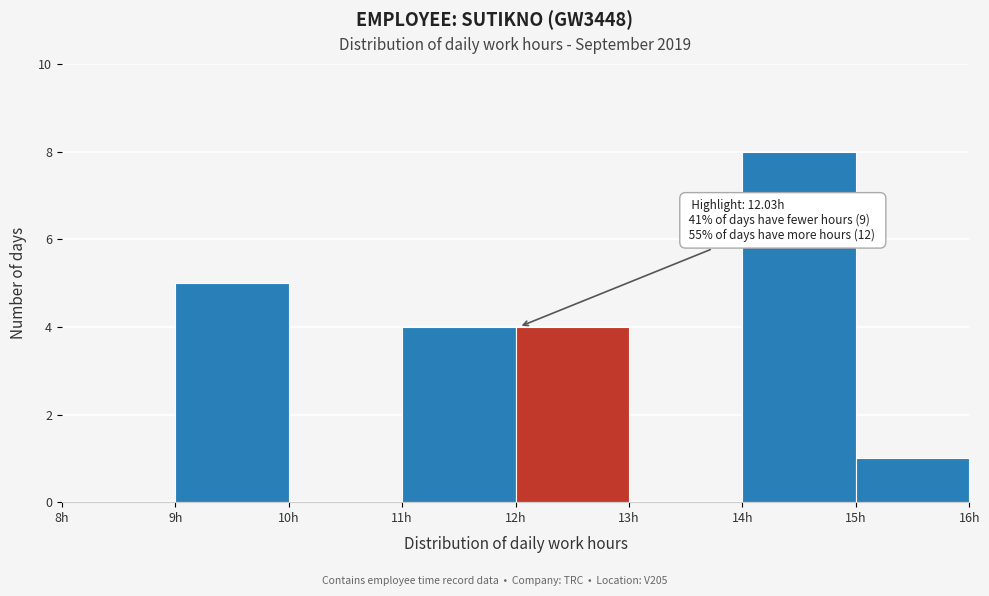

Over which range of the x-axis is the bar tallest?

14 to 15